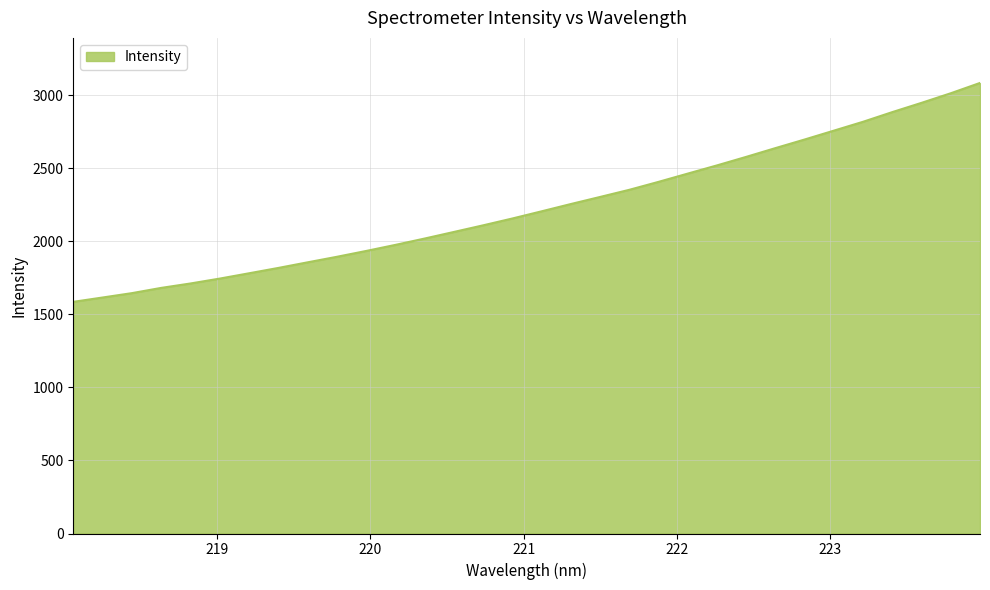

Does the chart display data point markers on the line(s)?

No